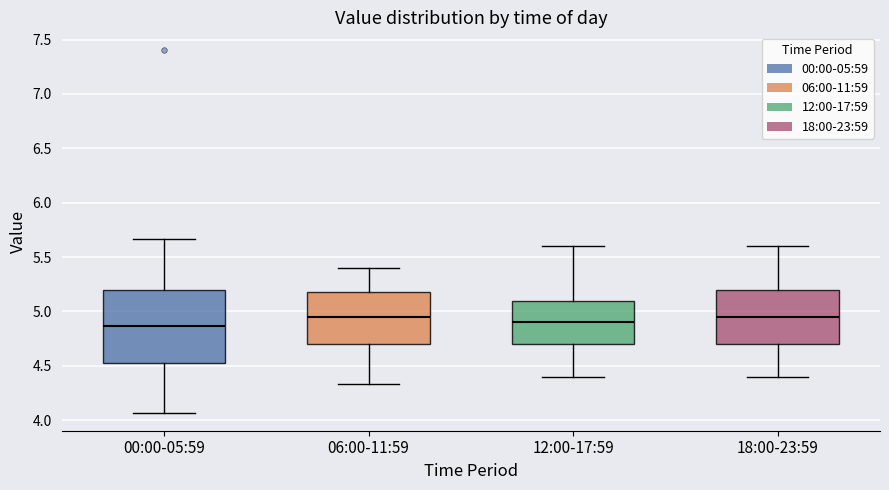

Where is the upper edge of the box for 00:00-05:59 on the y-axis? The values are not printed on the chart, so give them approximately, as read against the axis.

5.20